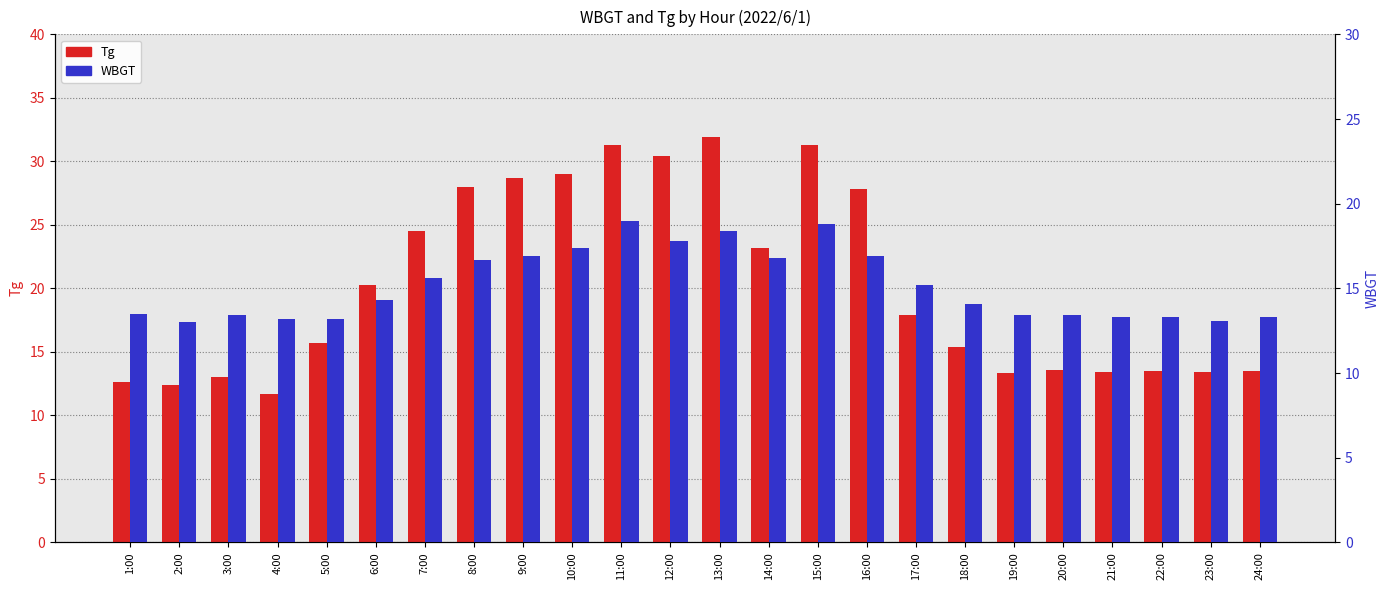

Rank the series by their maximum value, from highest to lowest.

Tg, WBGT